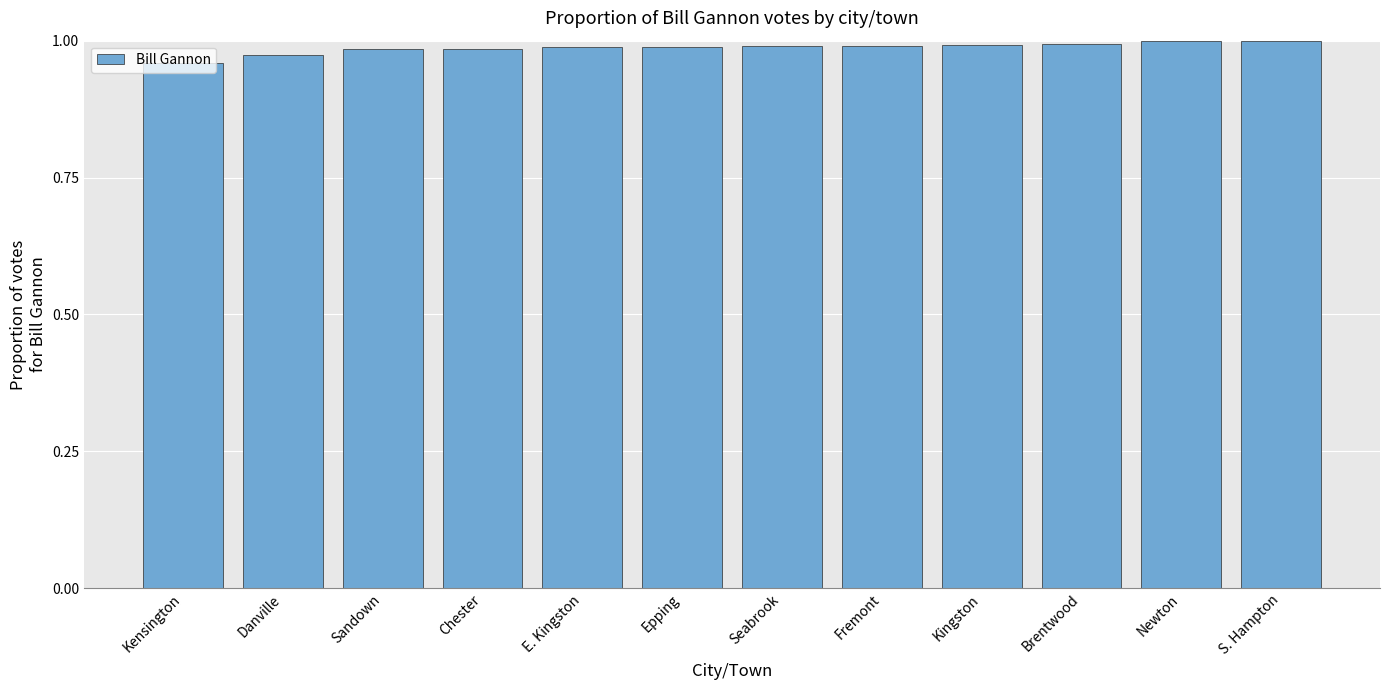

The chart shows a value of 1.0 at Epping. True or false?

True